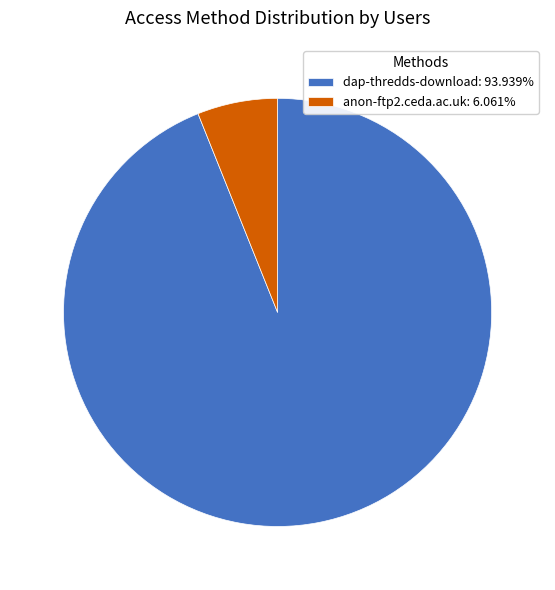

Approximately how many times larger is the value at dap-thredds-download: 93.939% compared to anon-ftp2.ceda.ac.uk: 6.061%?

15.5